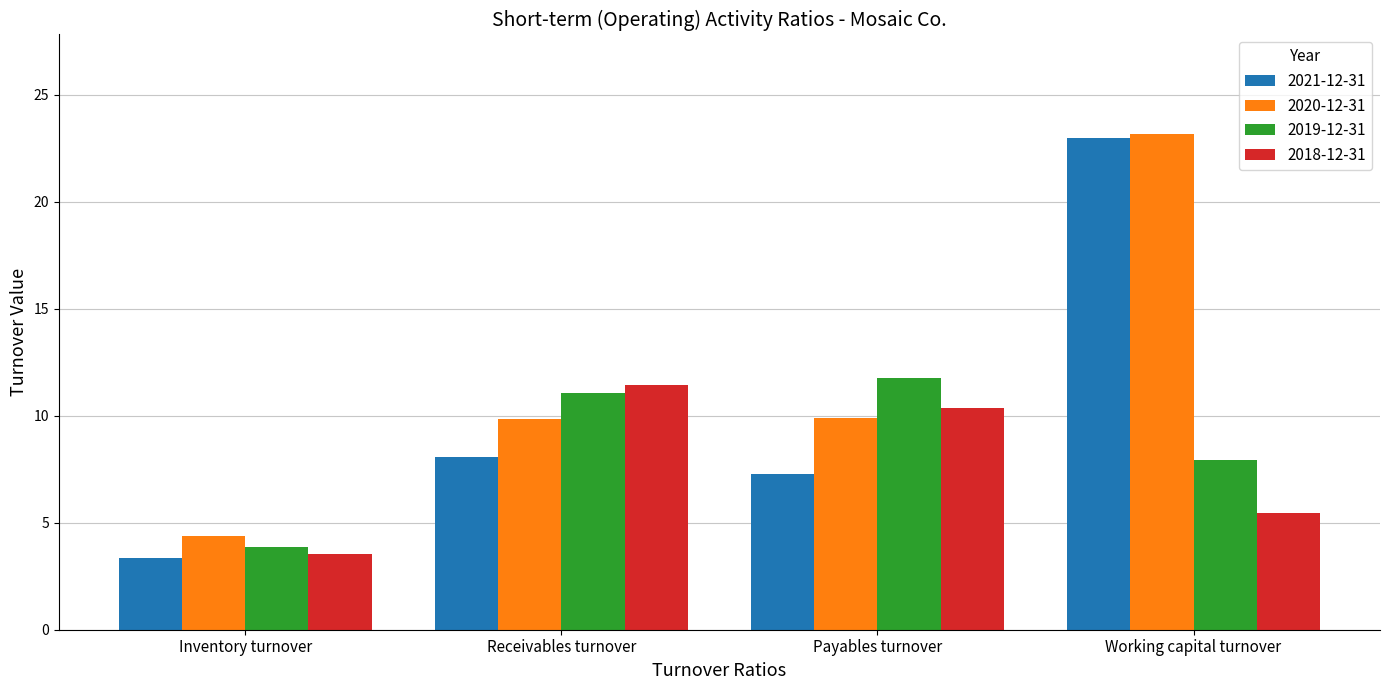

What are all the series names shown in the legend?

2021-12-31, 2020-12-31, 2019-12-31, 2018-12-31